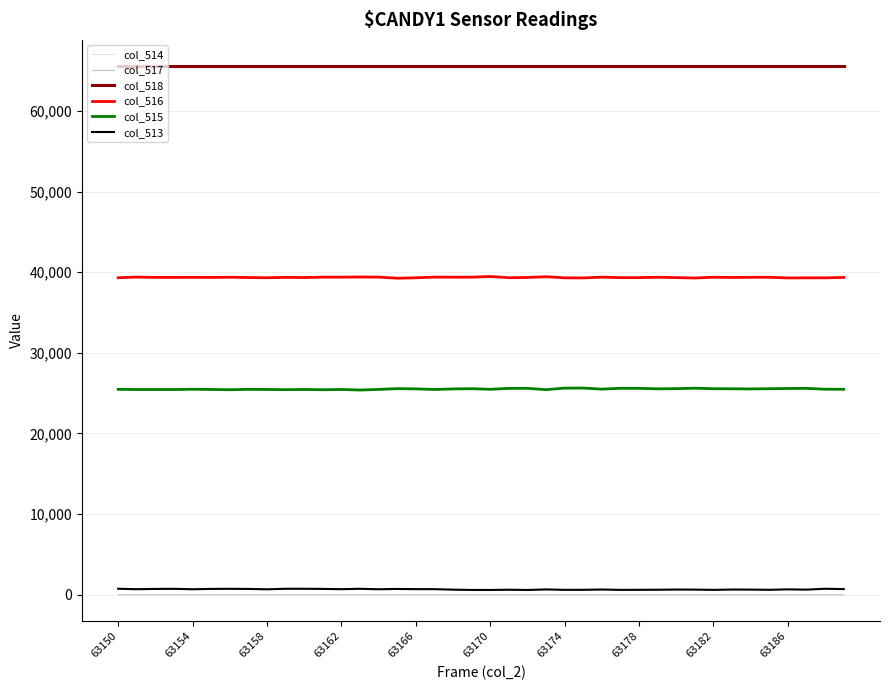

How many lines are shown in the chart?

6